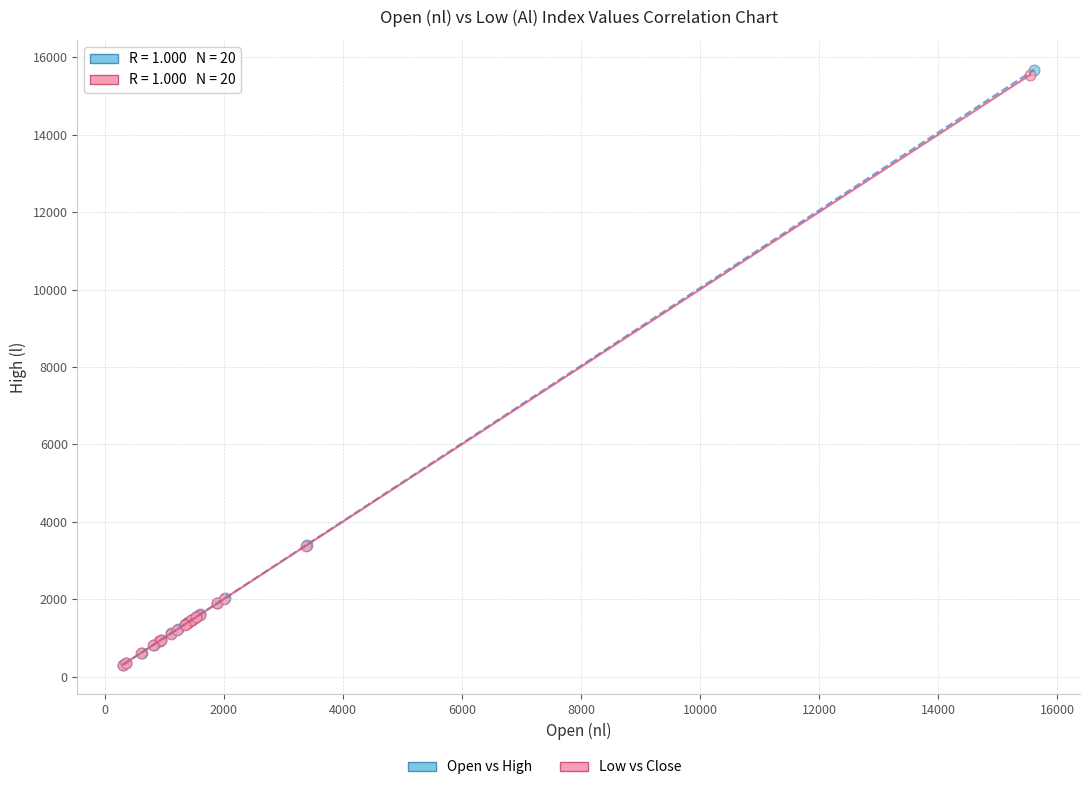

Which series has the widest spread of Y values?

Open vs High